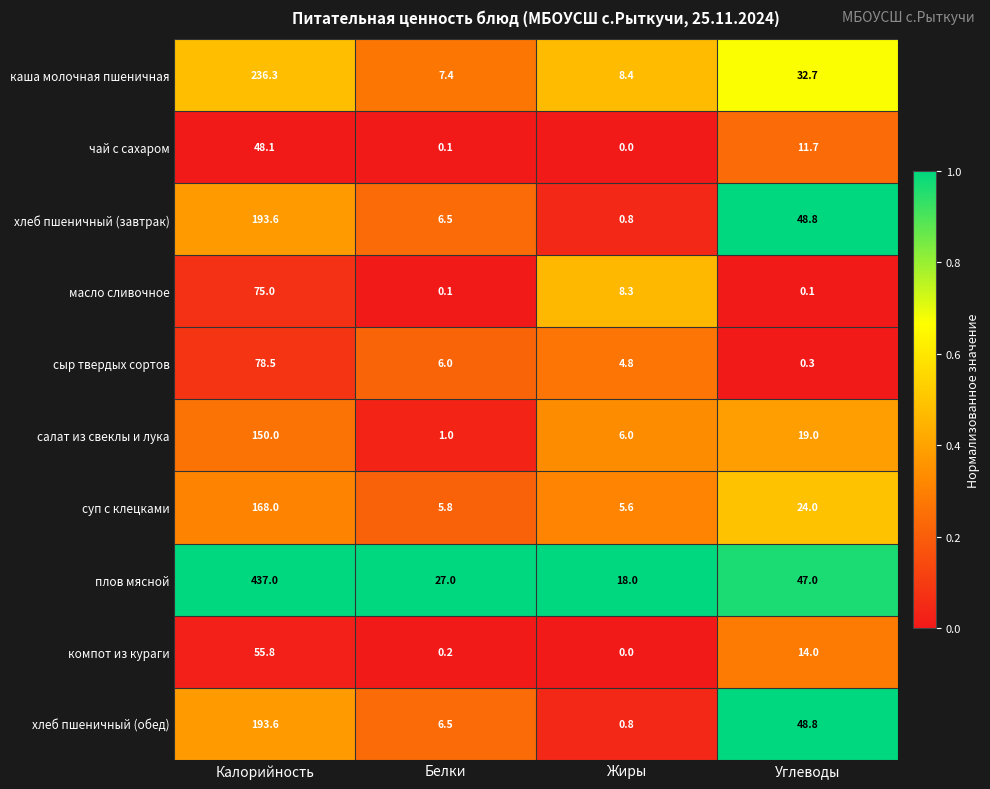

At which label does плов мясной first exceed 47?

Калорийность